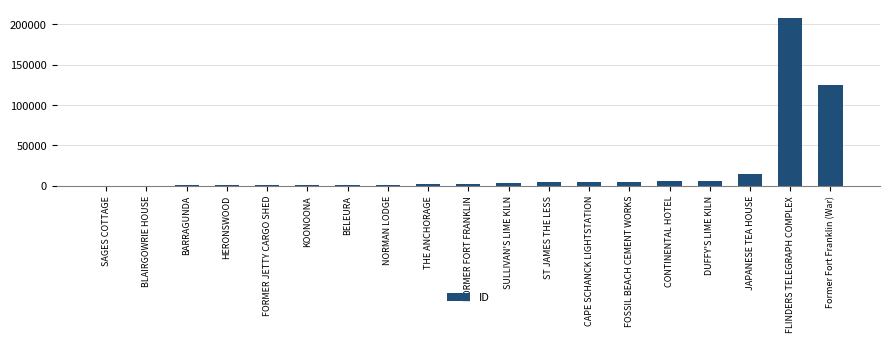

Between BLAIRGOWRIE HOUSE and JAPANESE TEA HOUSE, which is larger?

JAPANESE TEA HOUSE